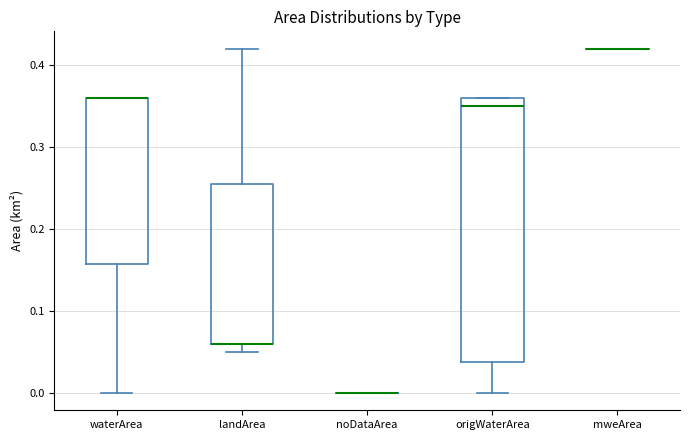

Reading left to right, read every box against the y-axis: the position of its median line, the range the box covers, and the ends of its whiskers. The values are not printed on the chart, so give them approximately, as read against the axis.

waterArea: median 0.36 (drawn on the box's upper edge), box 0.16 to 0.36, whiskers 0.00 to 0.36
landArea: median 0.06 (drawn on the box's lower edge), box 0.06 to 0.26, whiskers 0.05 to 0.42
noDataArea: box collapsed to a line at 0.00, whiskers 0.00 to 0.00
origWaterArea: median 0.35, box 0.04 to 0.36, whiskers 0.00 to 0.36
mweArea: box collapsed to a line at 0.42, whiskers 0.42 to 0.42